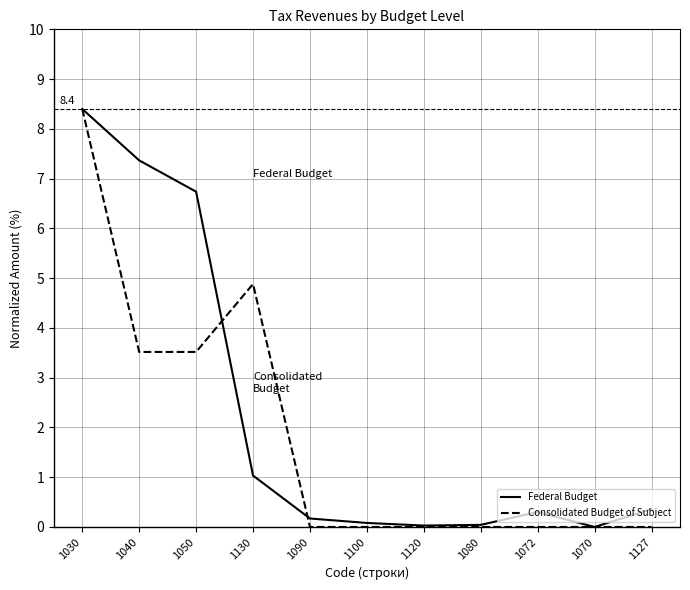

What is the sum of the Federal Budget values at 1090 and 1130?

1.2